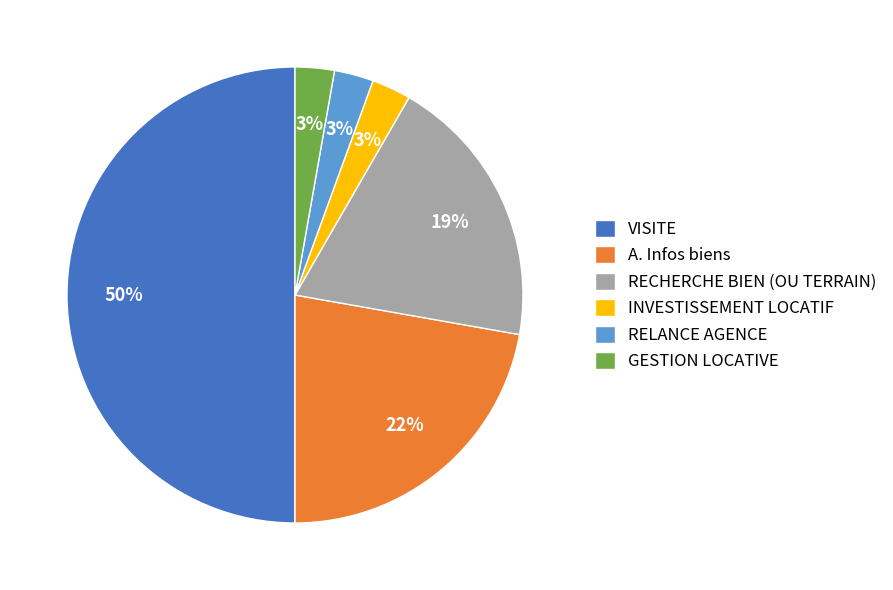

What is the largest slice in the pie chart?

VISITE